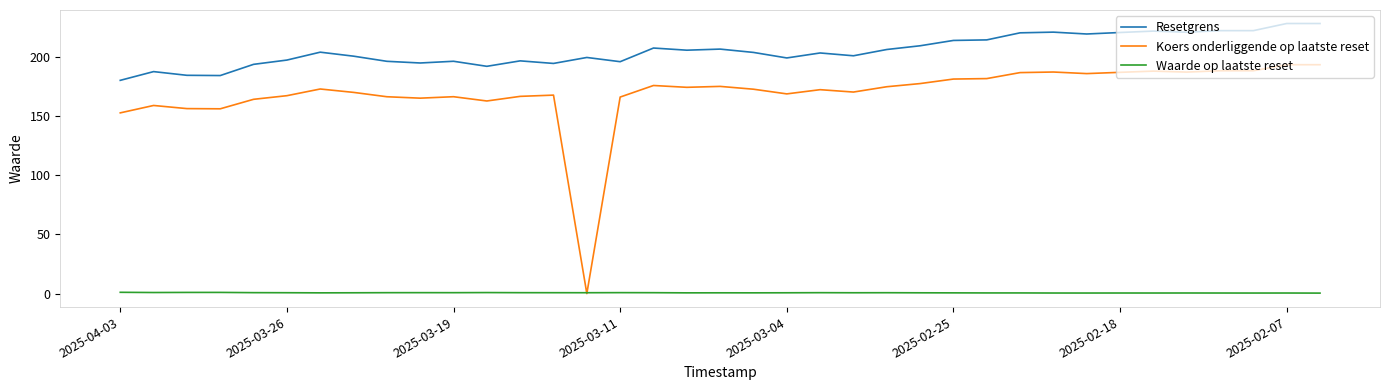

Which series has the largest range (max minus min)?

Koers onderliggende op laatste reset